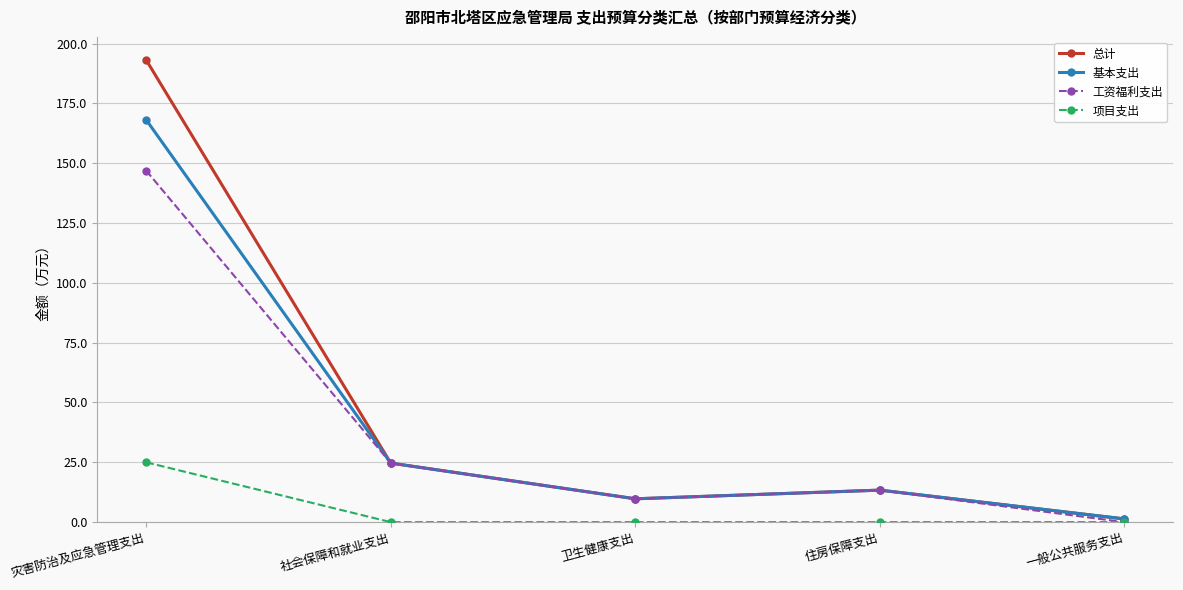

What is the sum of all 项目支出 values?

25.0